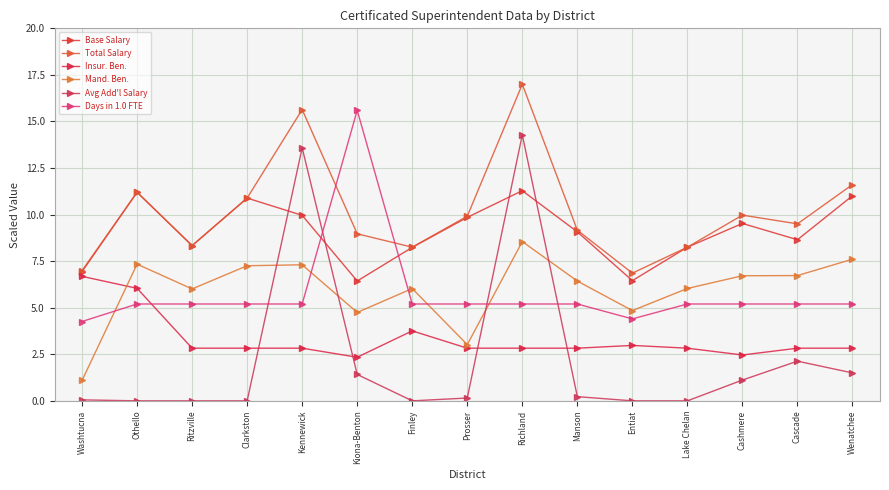

Rank the series at Cashmere from highest to lowest value.

Total Salary, Base Salary, Mand. Ben., Days in 1.0 FTE, Insur. Ben., Avg Add'l Salary